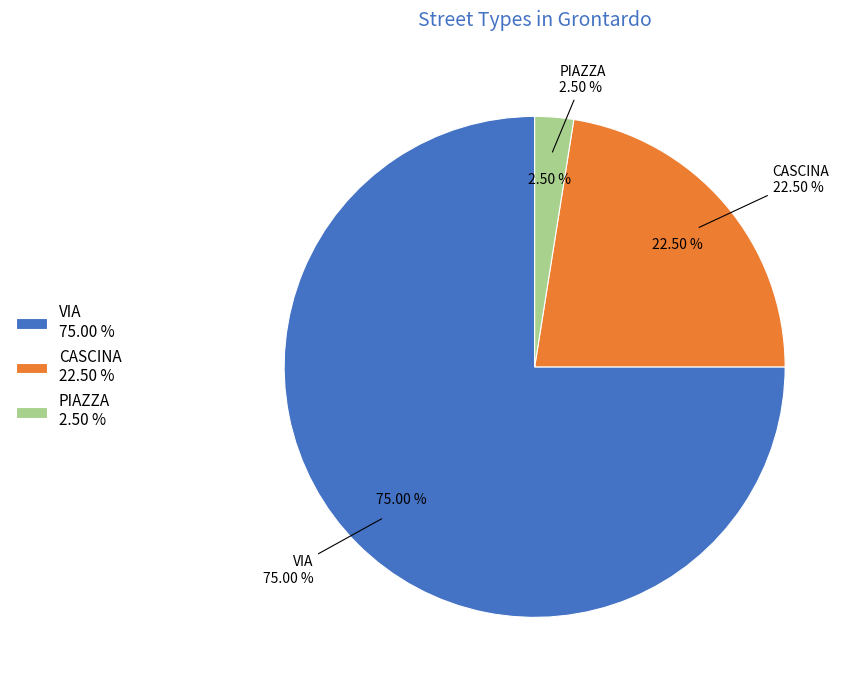

Approximately how many times larger is the value at VIA compared to CASCINA?

3.3